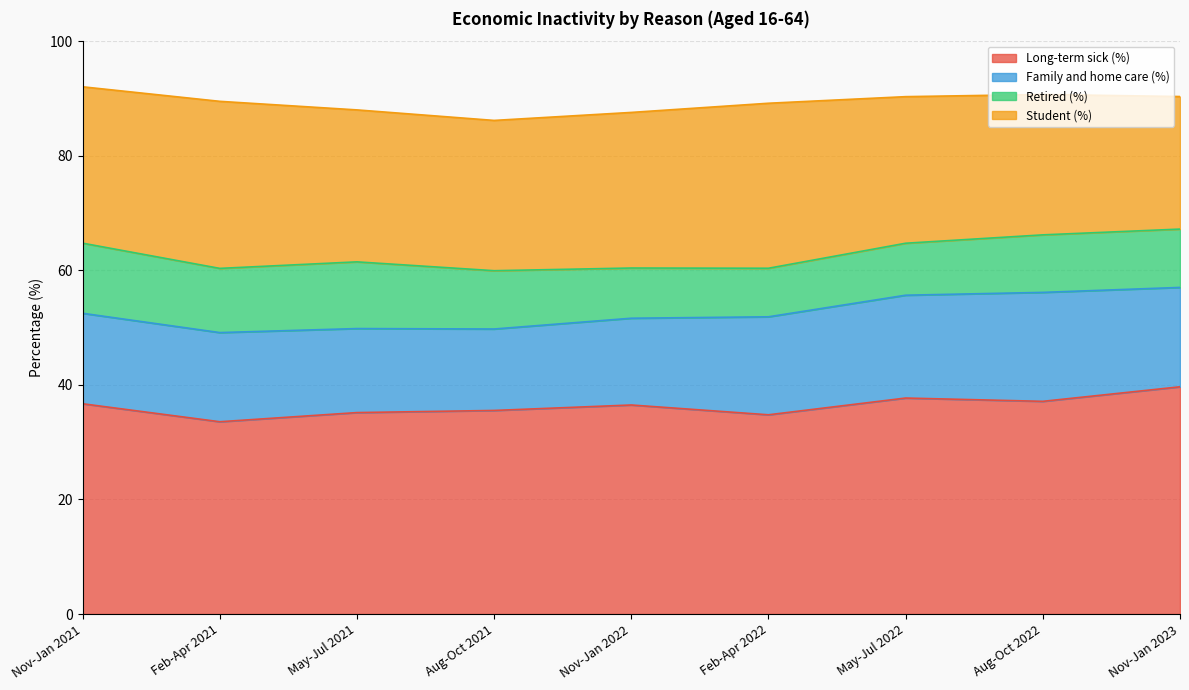

How many values in the Long-term sick (%) series exceed 36?

5